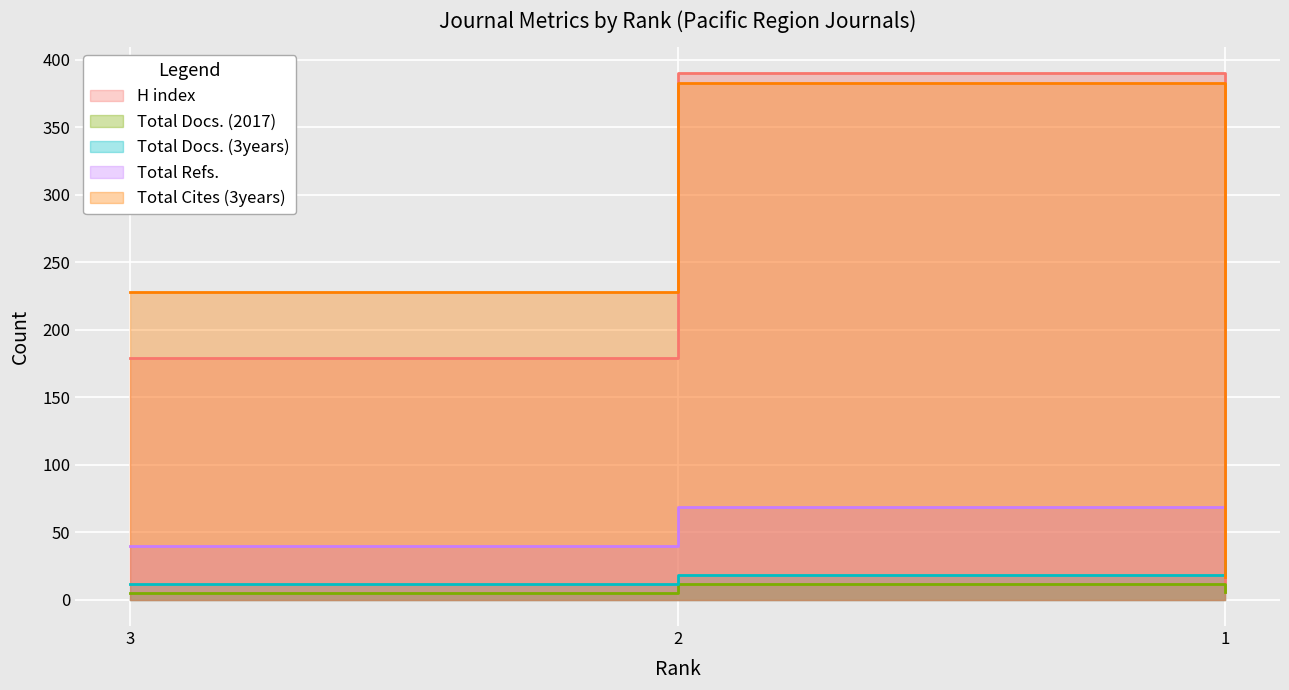

What is the lowest value of the Total Cites (3years) series?

17